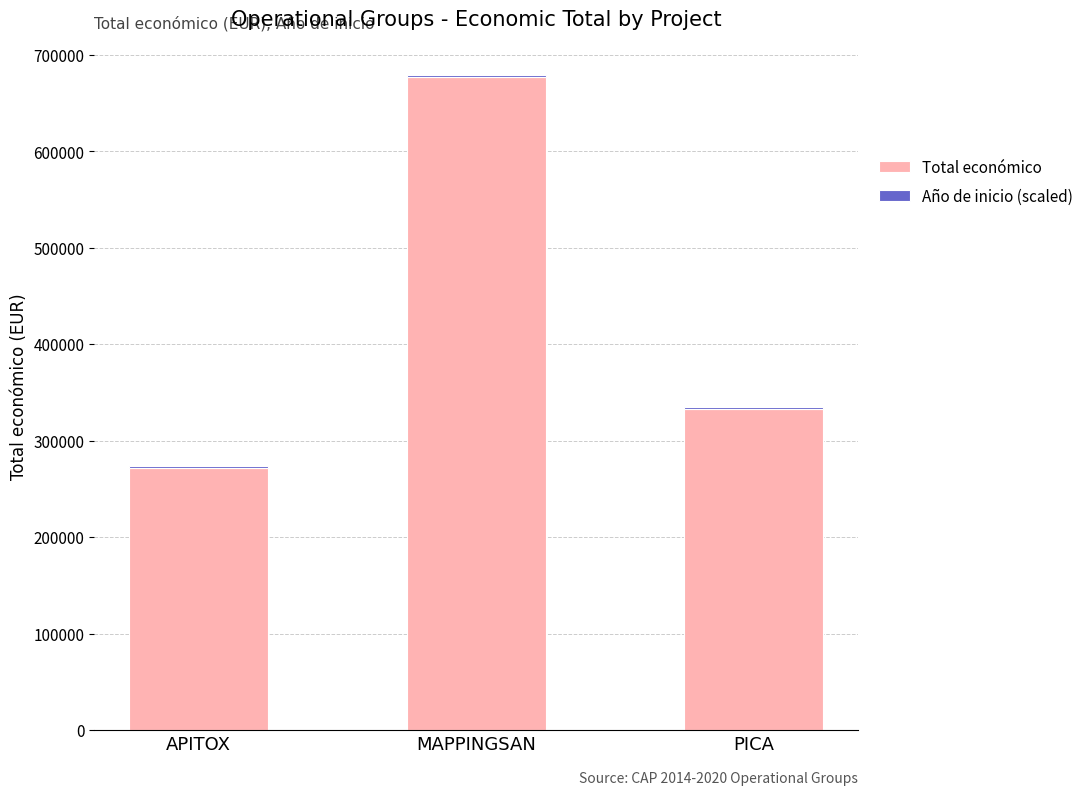

At which category is the sum across all series the highest?

MAPPINGSAN